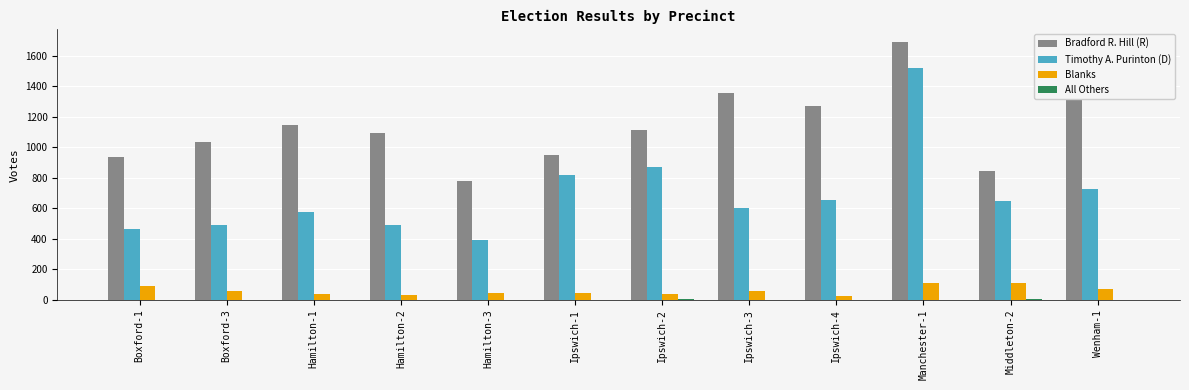

What is the sum of all Blanks values?

726